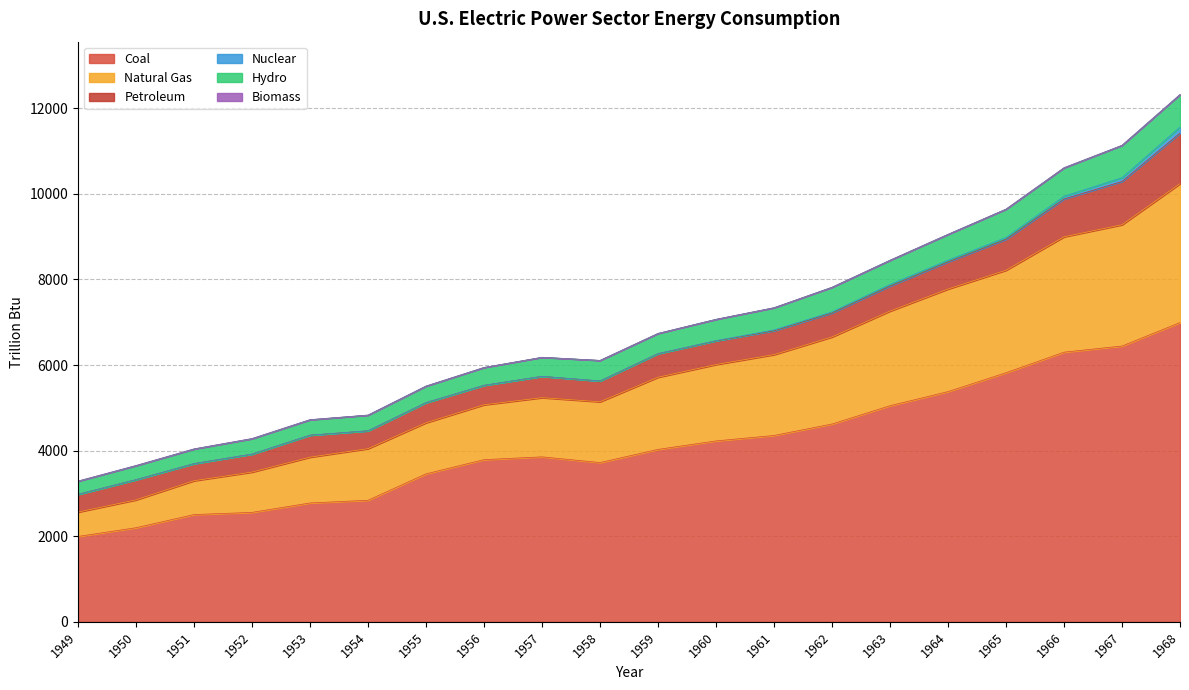

What is the minimum value for Coal?

1995.1